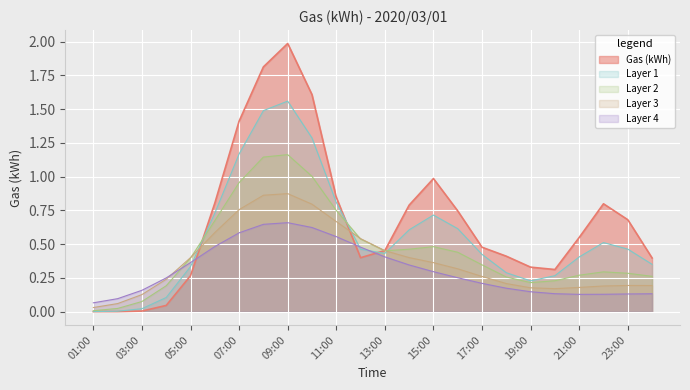

How many data points does each series have?

24